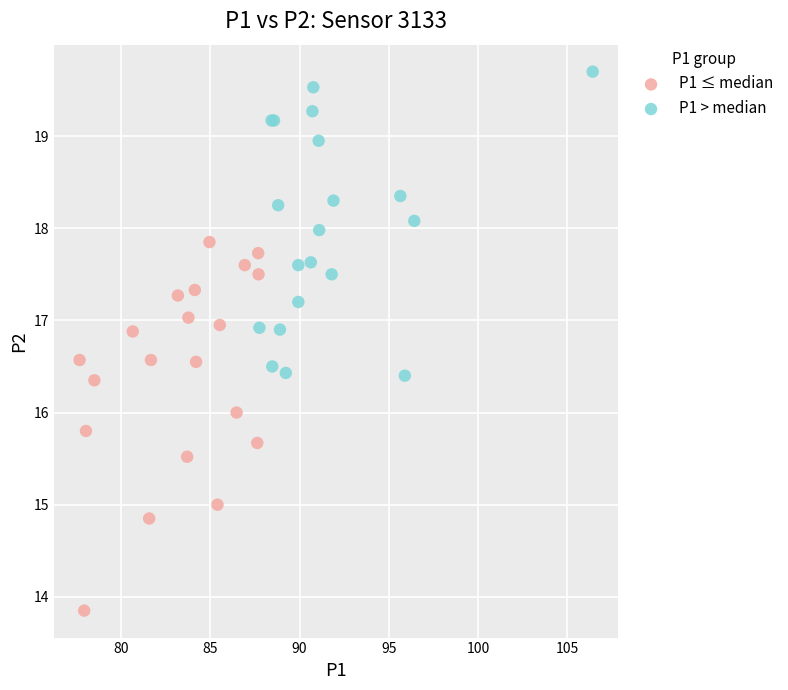

Which series contains the lowest Y value?

P1 ≤ median